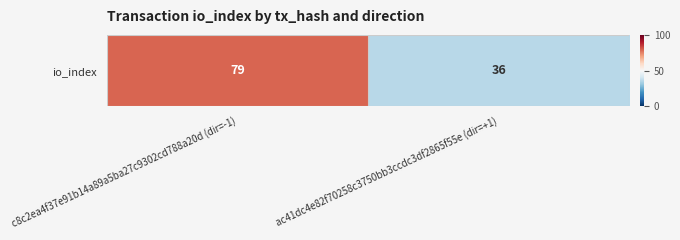

What is the difference between the maximum and minimum values?

43